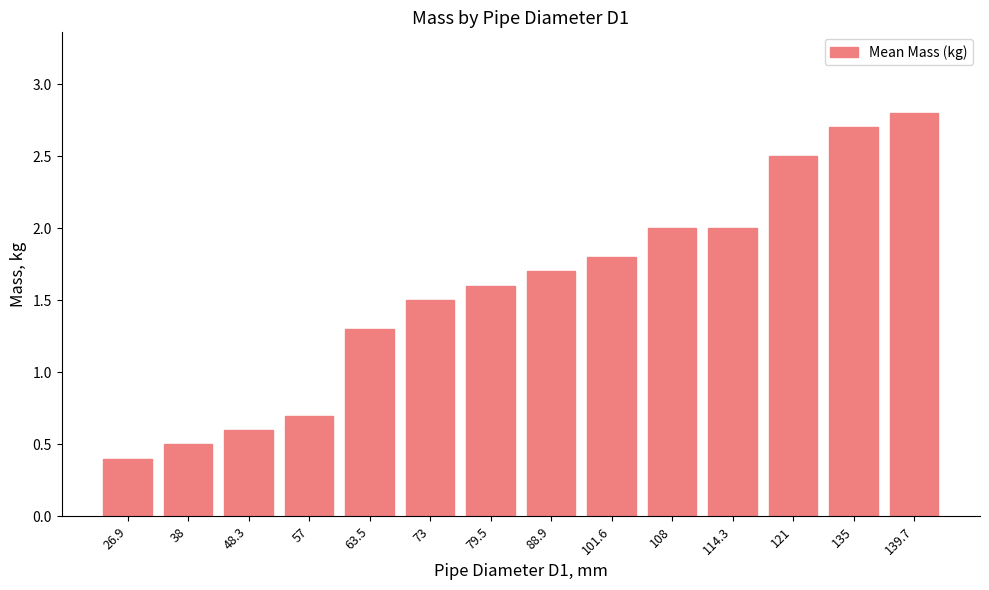

Between 88.9 and 79.5, which is larger?

88.9